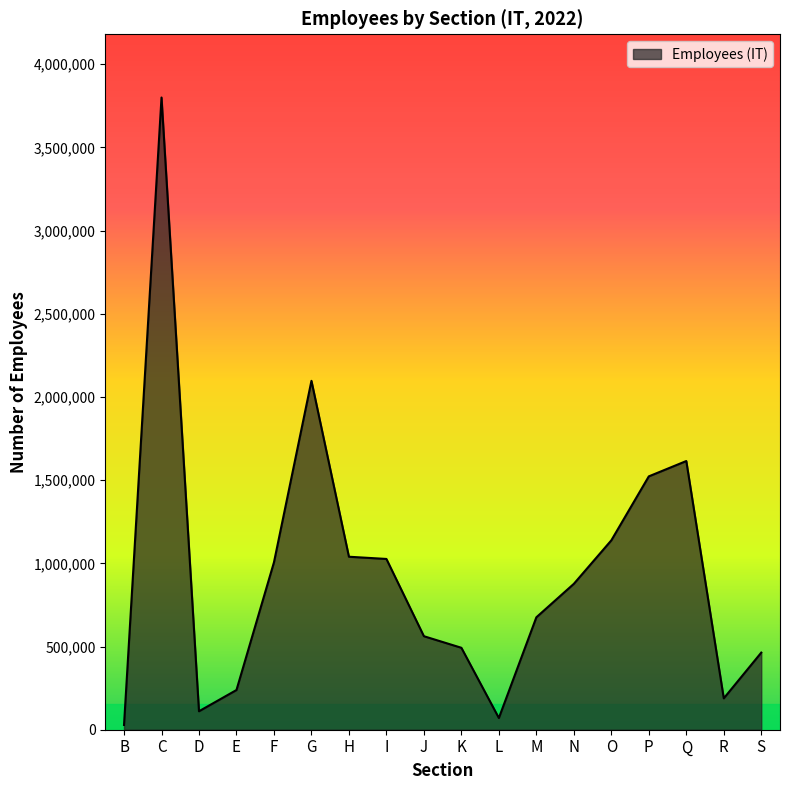

True or false: the data shows 675675 at M.

True